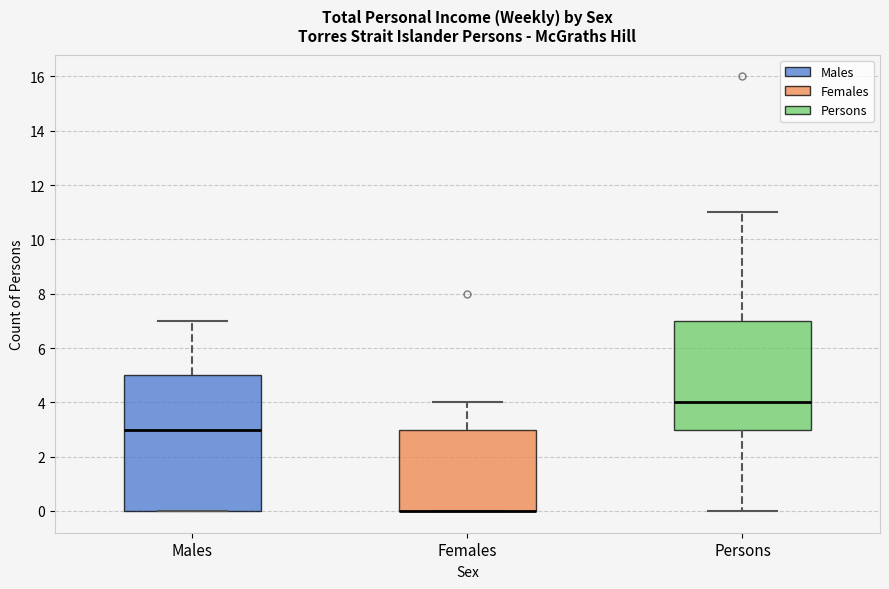

Comparing the boxes themselves (not the whiskers), which one is the tallest?

Males